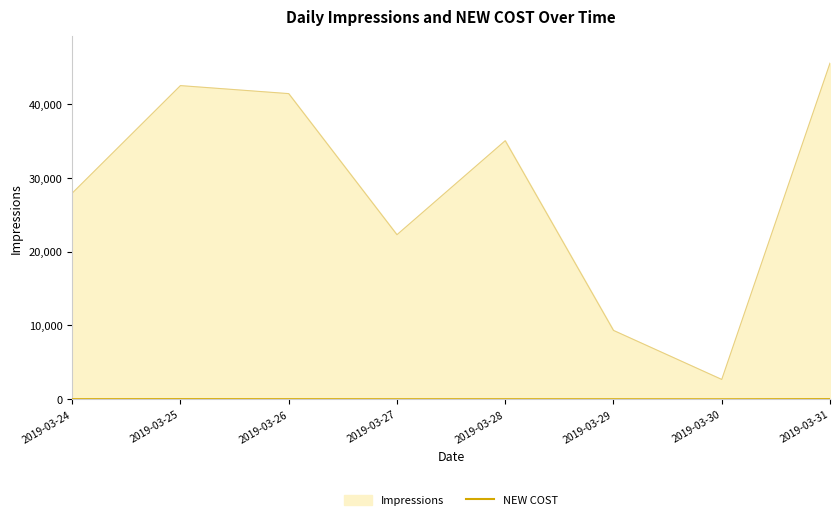

Where is Impressions nearest to the value 24113?

2019-03-27